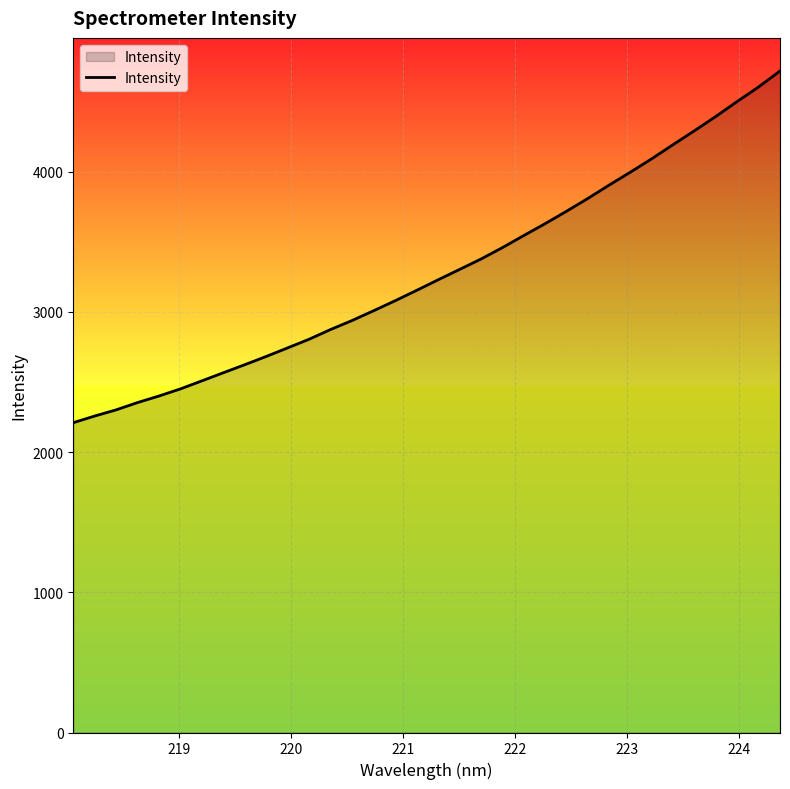

What is the maximum value shown in the chart?

4719.2